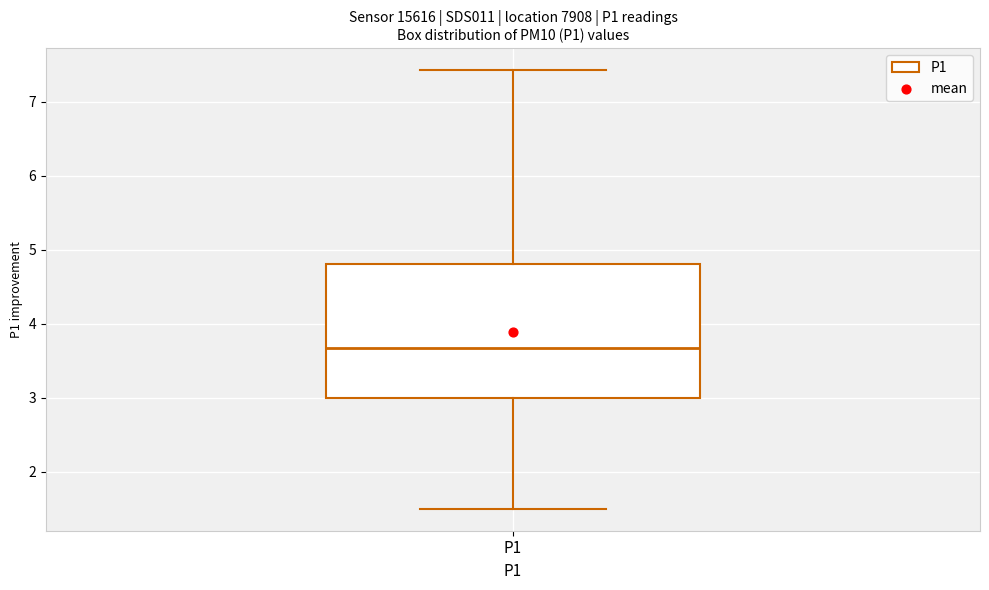

Where does the lower whisker of the box for P1 end on the y-axis? The values are not printed on the chart, so give them approximately, as read against the axis.

1.5